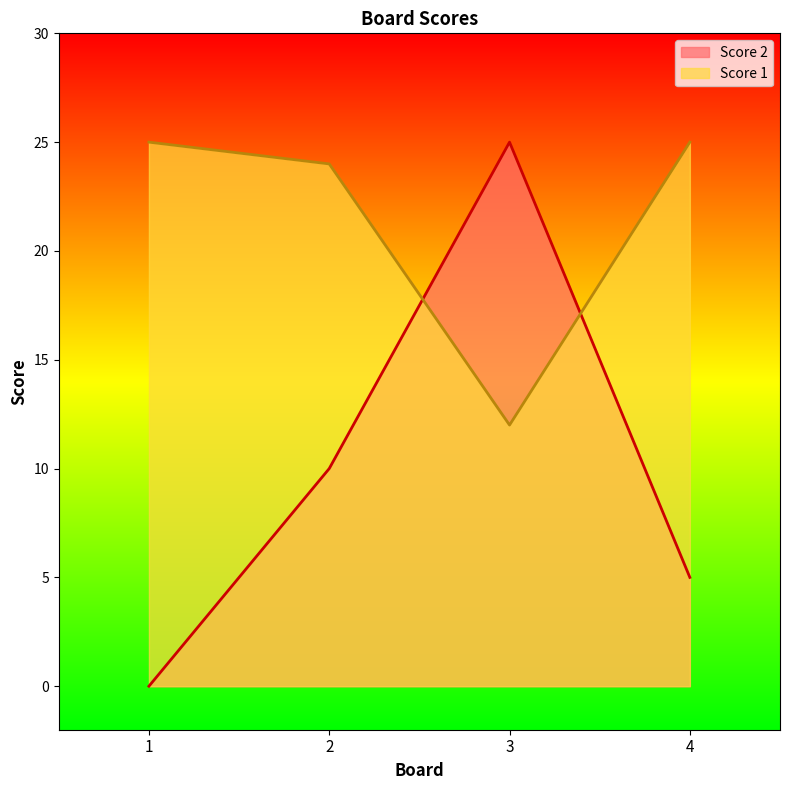

How many interior local valleys does the Score 1 series have?

1